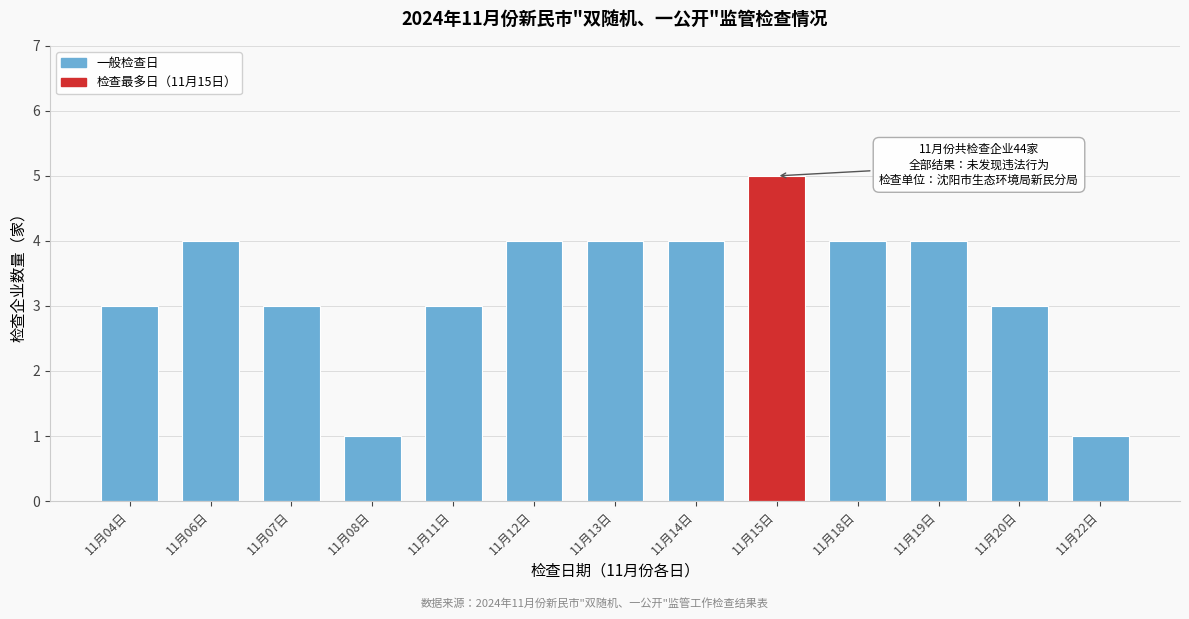

Reading left to right, transcribe all the data shown in this chart.

11月04日=3	11月06日=4	11月07日=3	11月08日=1	11月11日=3	11月12日=4	11月13日=4	11月14日=4	11月15日=5	11月18日=4	11月19日=4	11月20日=3	11月22日=1